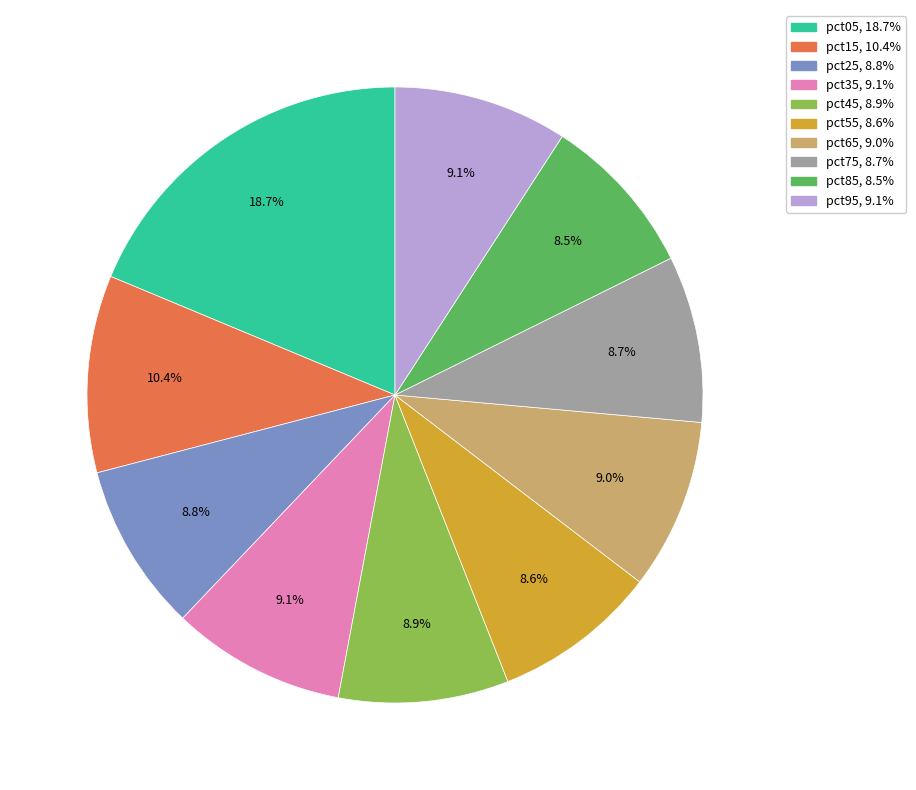

What is the largest slice in the pie chart?

pct05